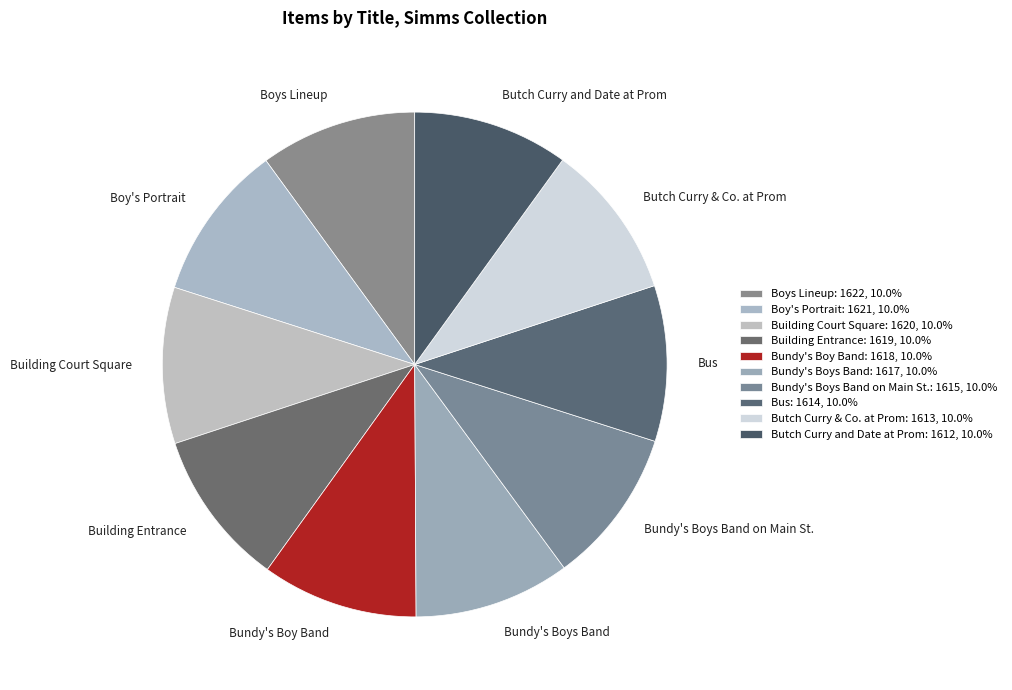

Is there a majority slice in this chart?

No